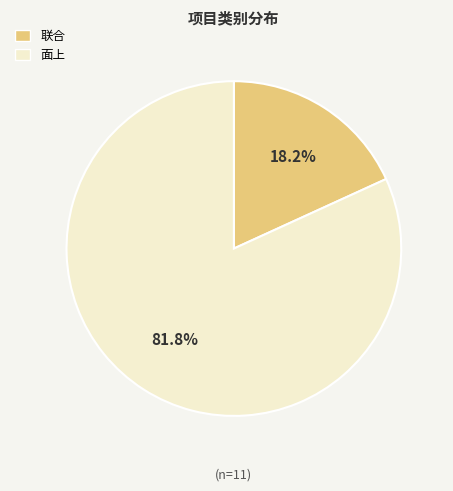

To the nearest percent, what is the average slice percentage?

50%